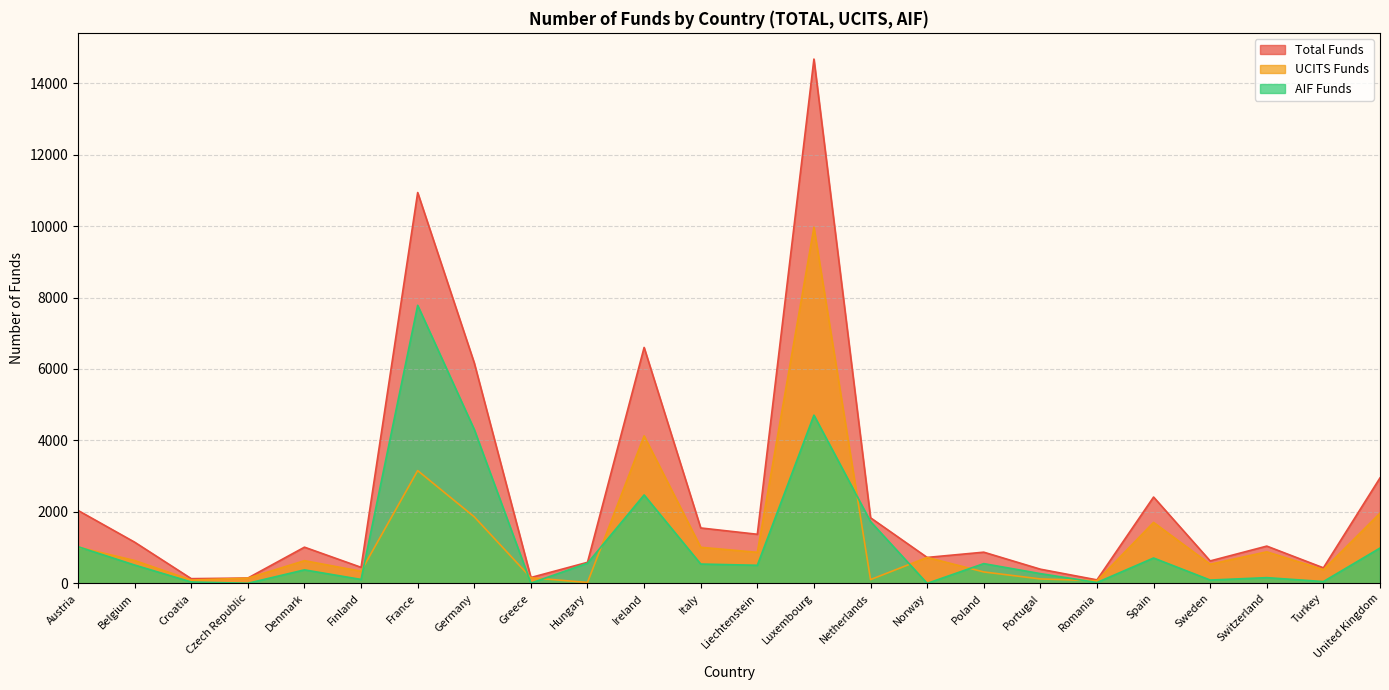

At which category is the sum across all series the highest?

Luxembourg